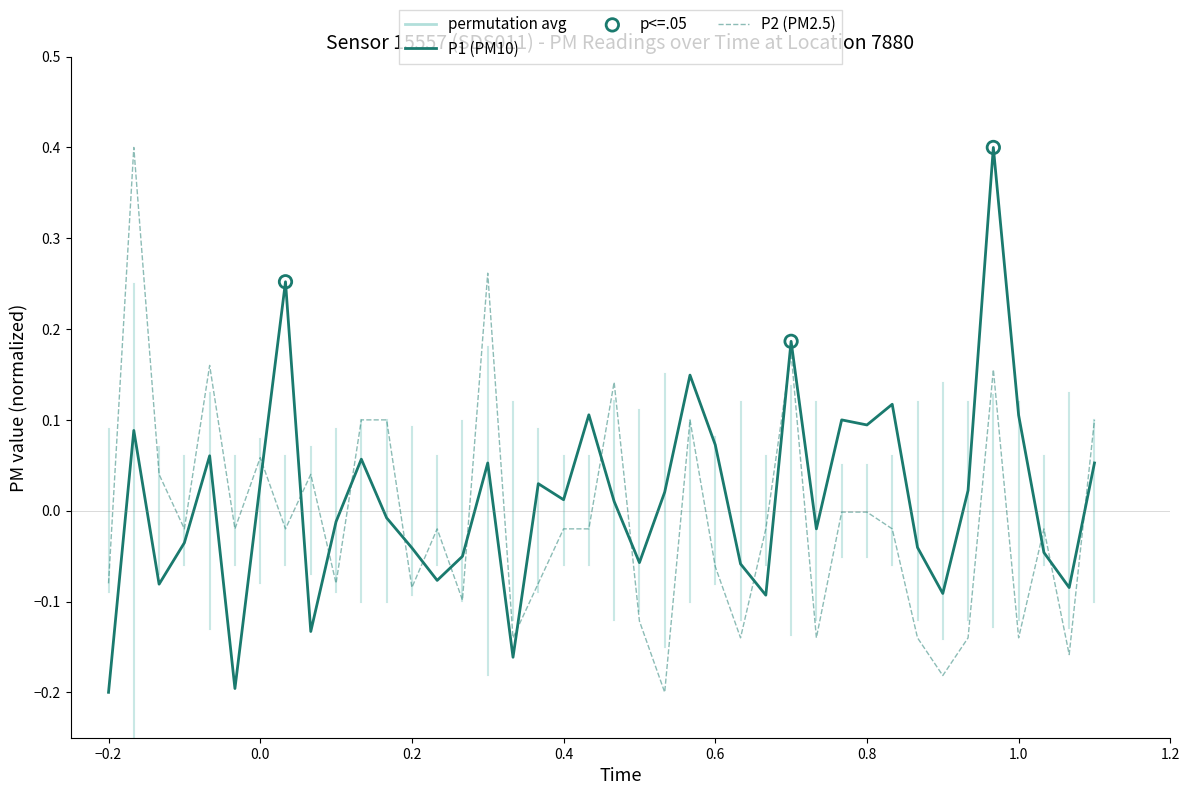

What is the difference between the maximum and minimum values in the P1 (PM10) series?

0.6